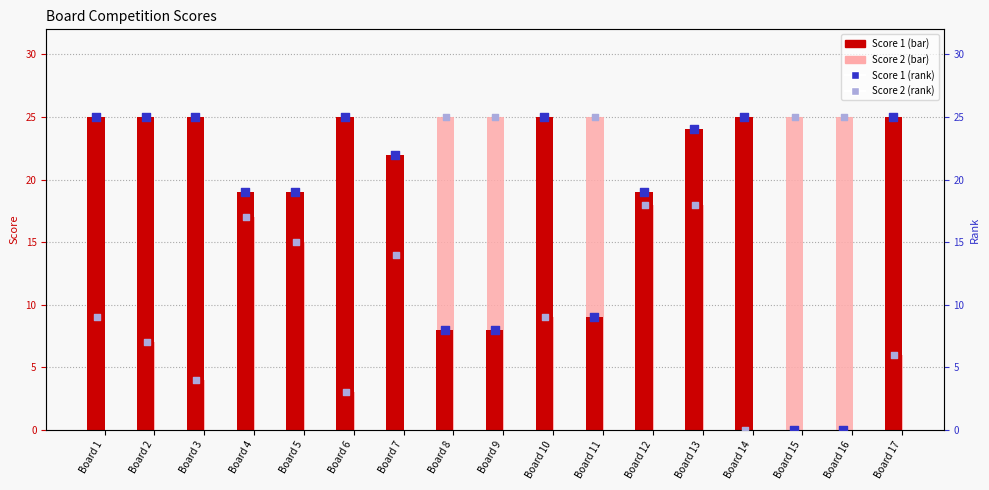

Which series has the largest Y range (max minus min)?

Score 1